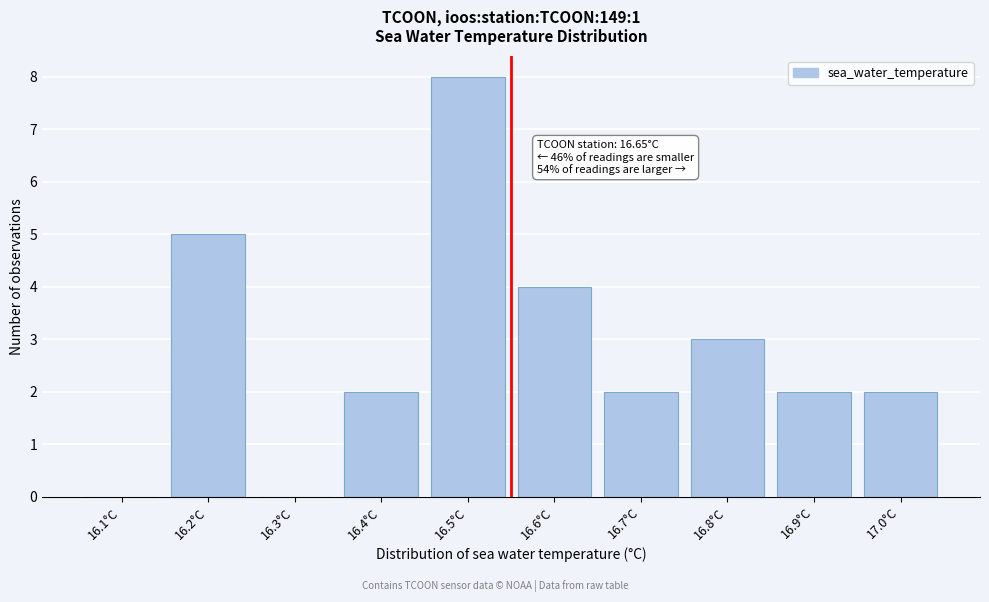

Reading right to left, extract all data points from this chart.

17.0°C=2	16.9°C=2	16.8°C=3	16.7°C=2	16.6°C=4	16.5°C=8	16.4°C=2	16.3°C=0	16.2°C=5	16.1°C=0